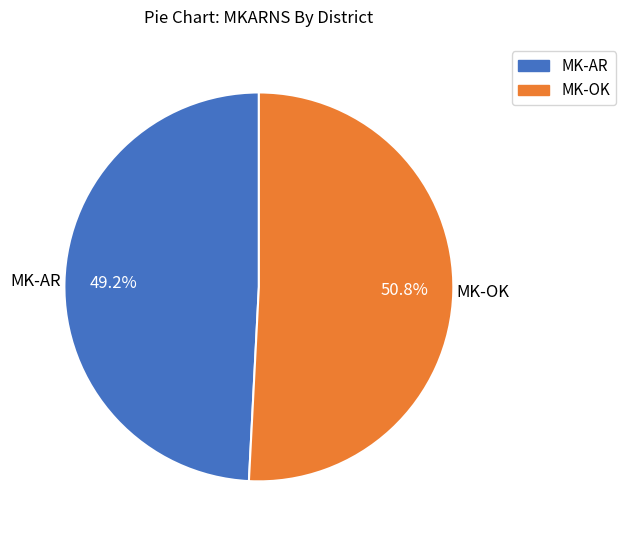

To the nearest percent, what is the difference between the MK-OK and MK-AR slice percentages?

2%